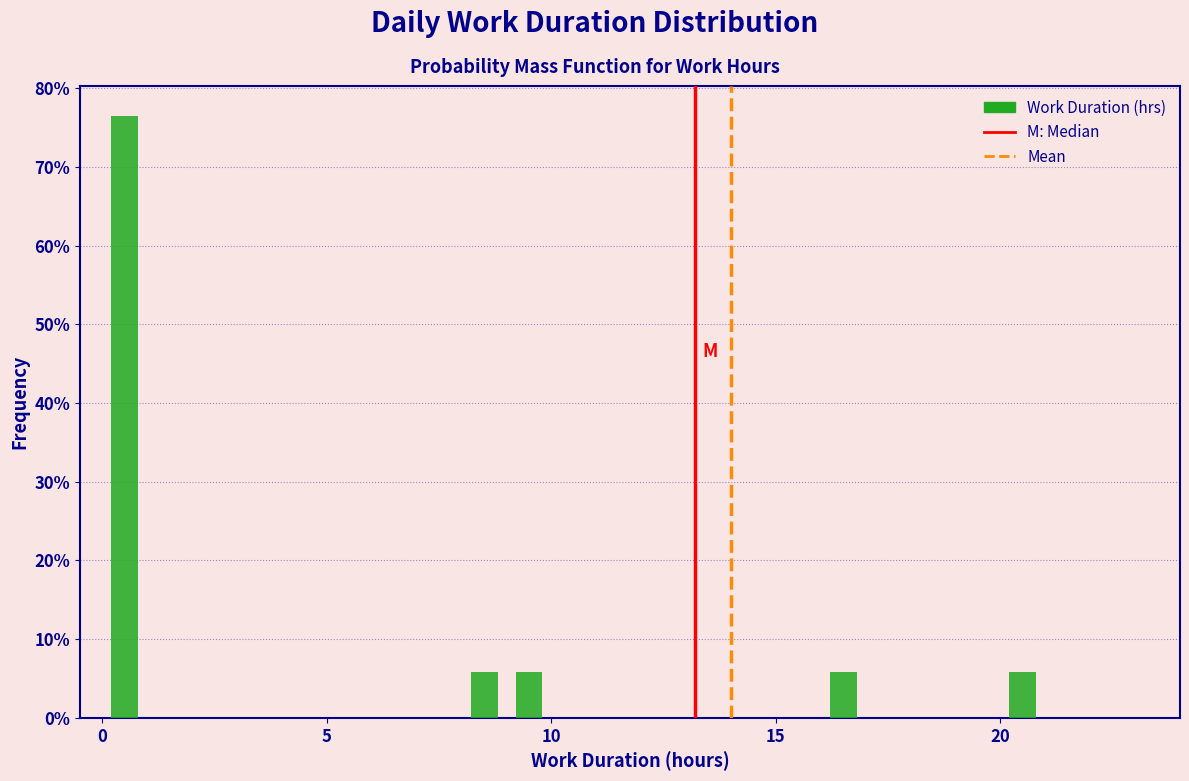

Around what value on the x-axis is the tallest bar? Give the approximate position of its centre, as read against the axis.

0.5